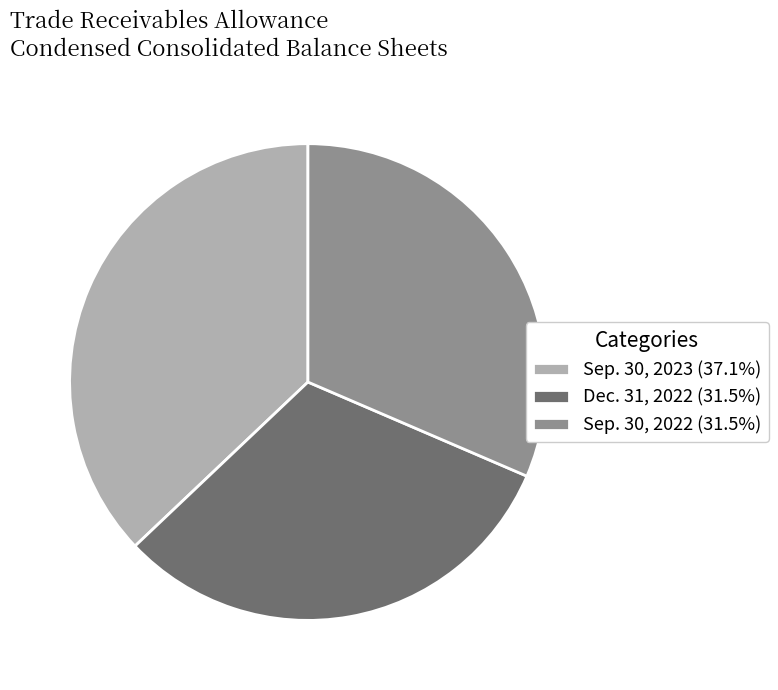

Does Sep. 30, 2023 (37.1%) represent more than half of the total?

No